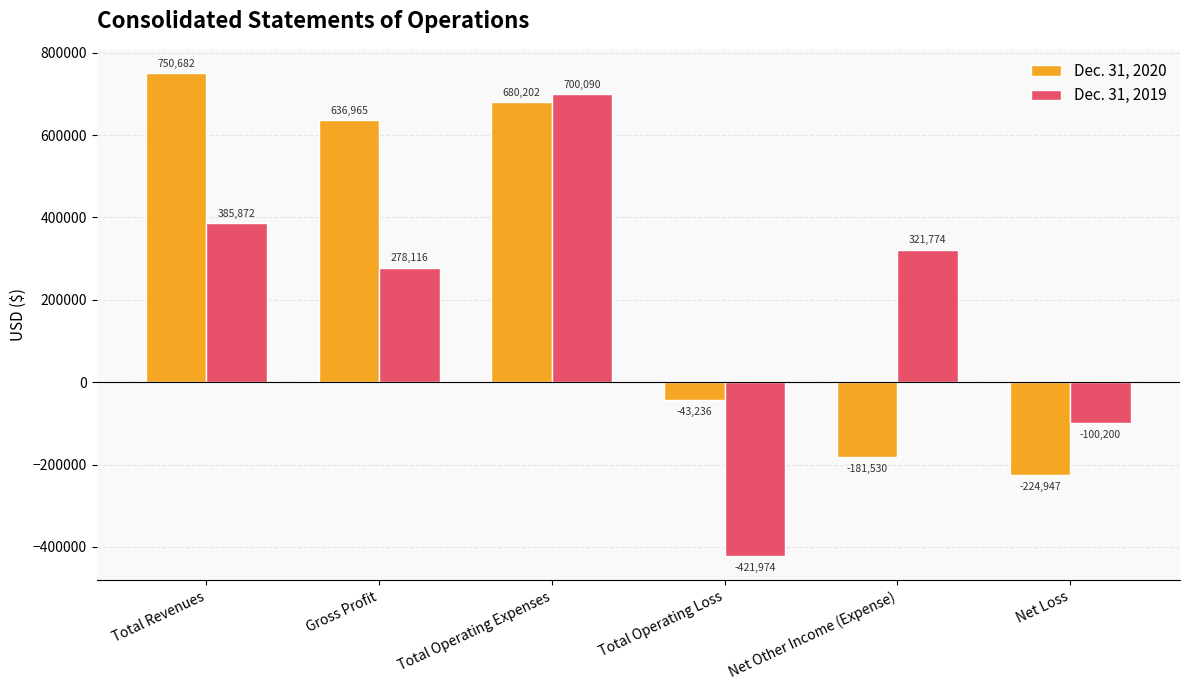

List the labels in order of Dec. 31, 2020 value, smallest first.

Net Loss, Net Other Income (Expense), Total Operating Loss, Gross Profit, Total Operating Expenses, Total Revenues